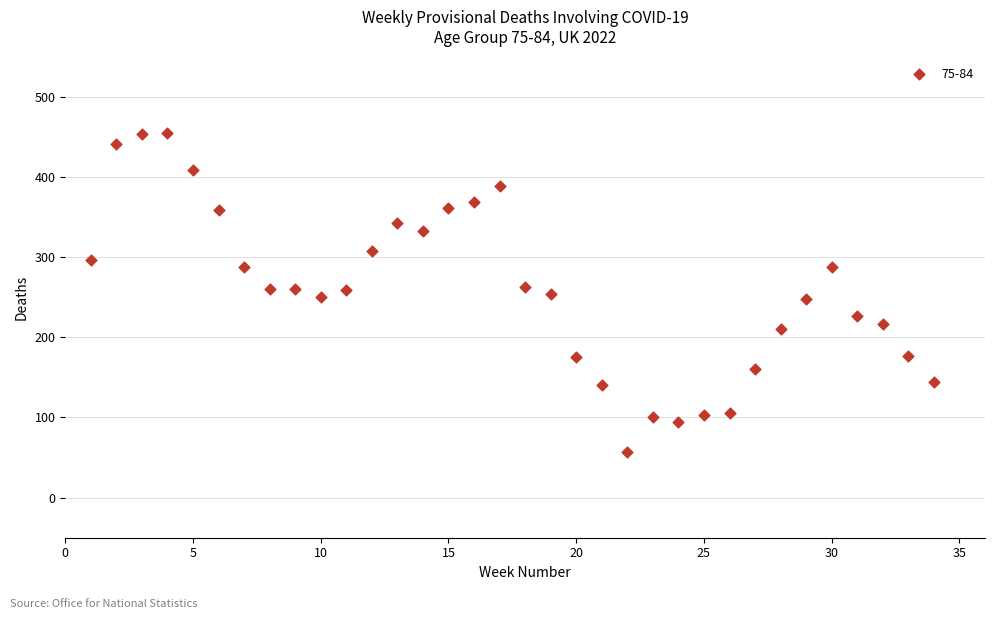

What is the range of Y values (max minus min)?

398